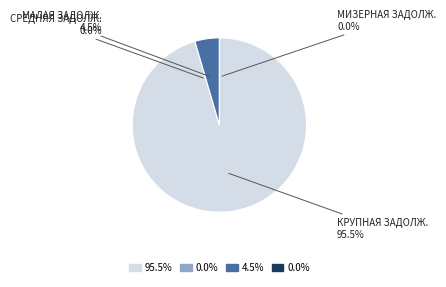

What portion of the pie excludes 4?

99.8%